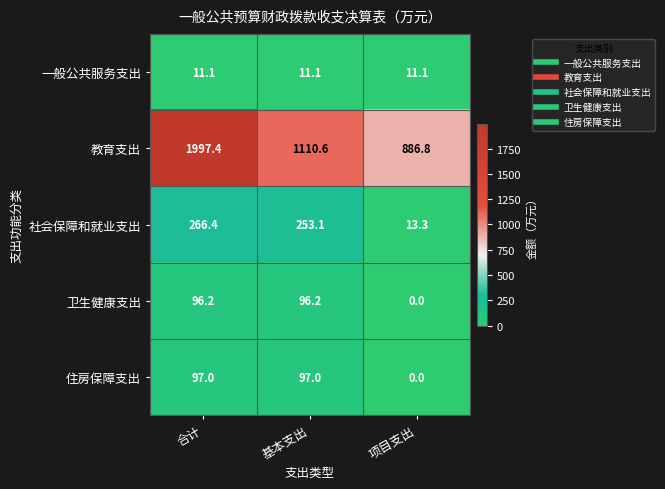

What is the difference between the second highest and minimum values in the 社会保障和就业支出 series?

239.8